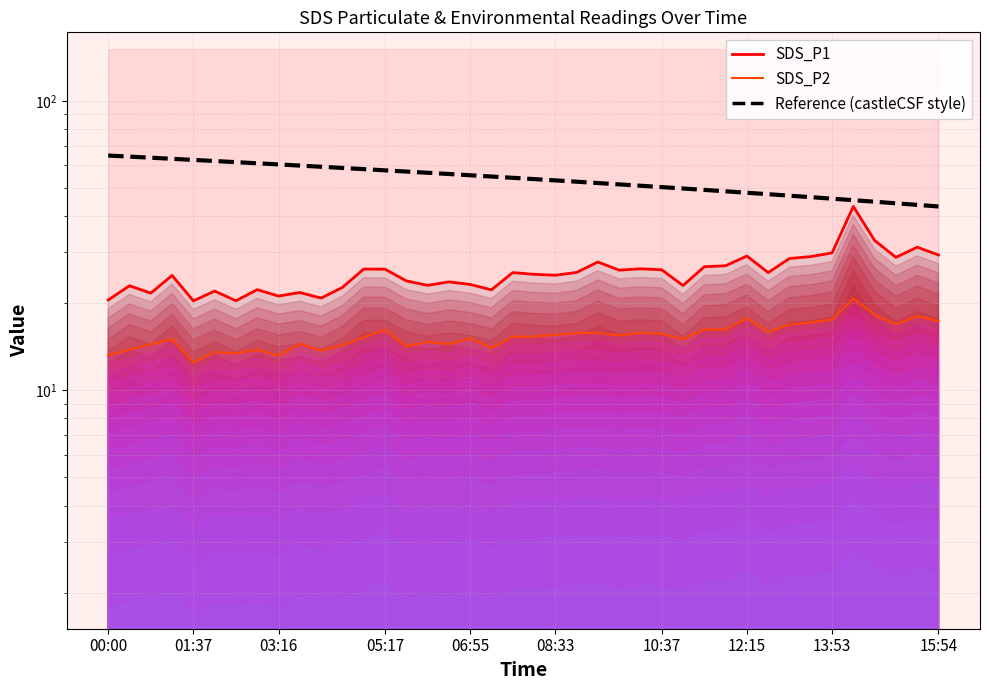

What is the value of the SDS_P2 point at the 11th from the left?

13.7